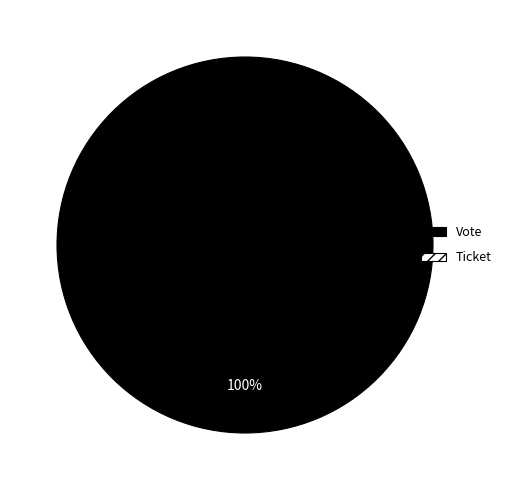

What percentage is the Vote slice, to the nearest percent?

100%